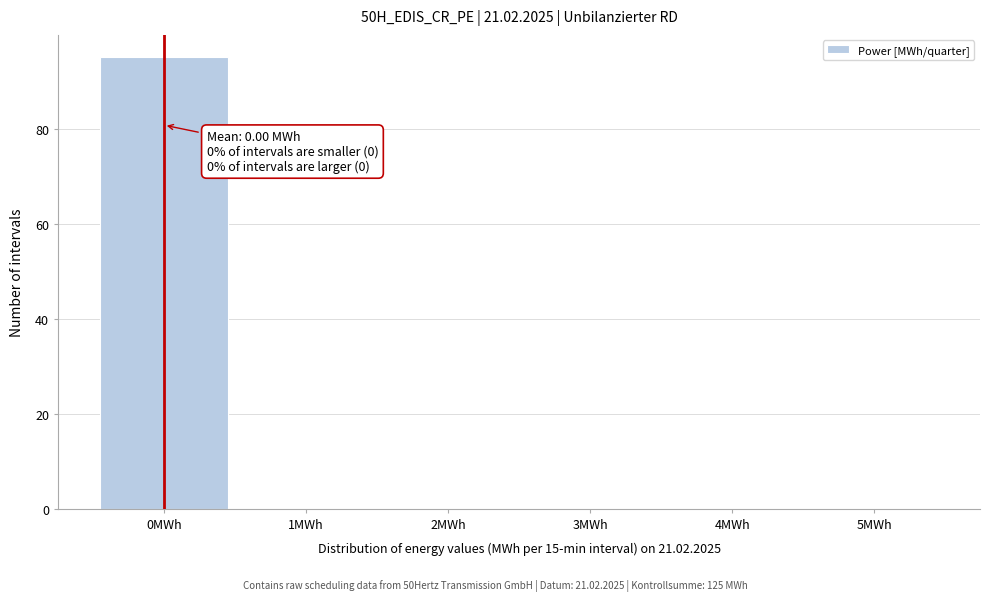

Which range on the x-axis has the tallest bar?

-0.5 to 0.5